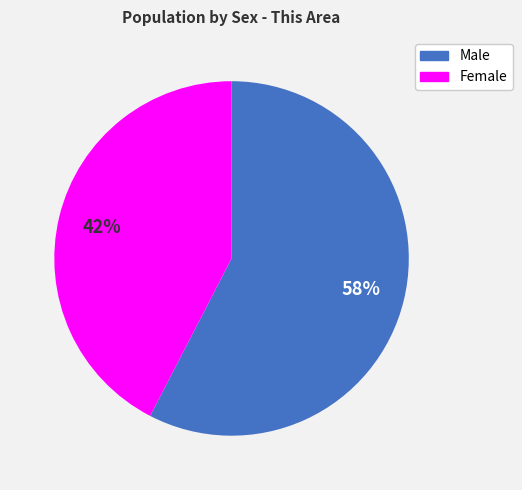

Rank the categories by value from highest to lowest.

Male, Female